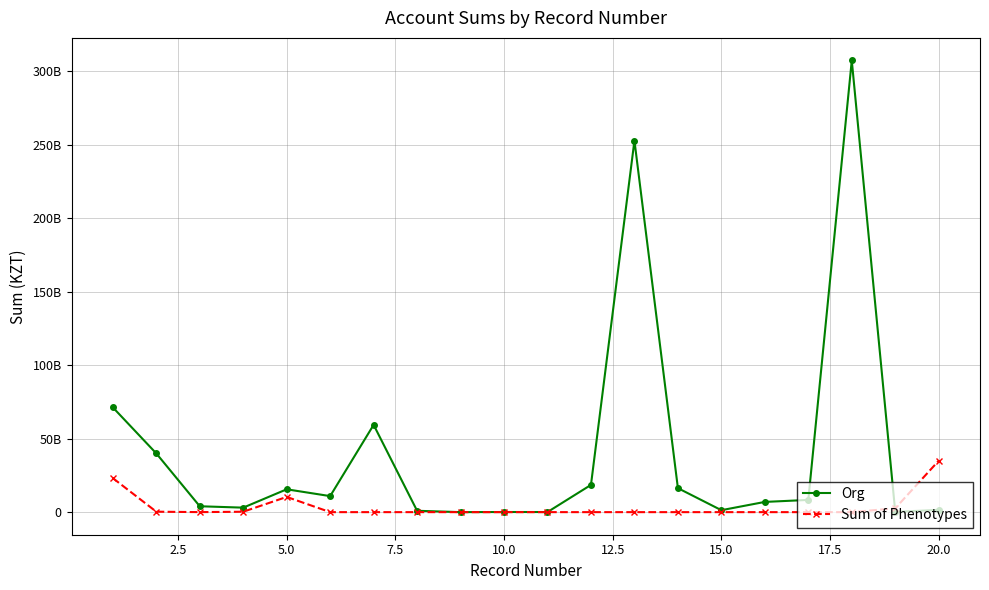

Does the chart have visible grid lines?

Yes